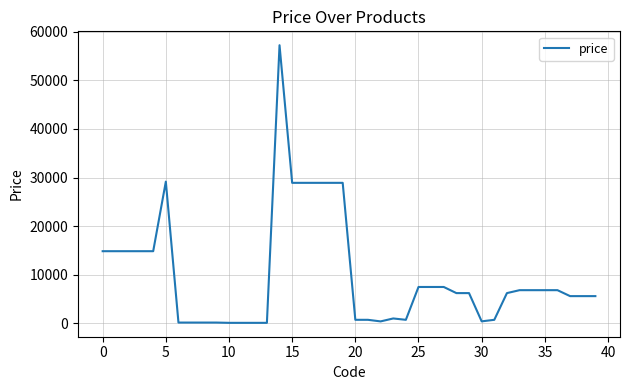

What is the difference between the second highest and second lowest values?

29096.4